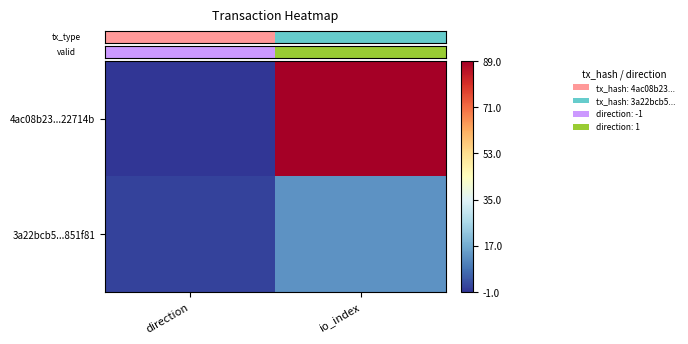

Between direction and io_index, which series saw the biggest shift?

4ac08b23...22714b